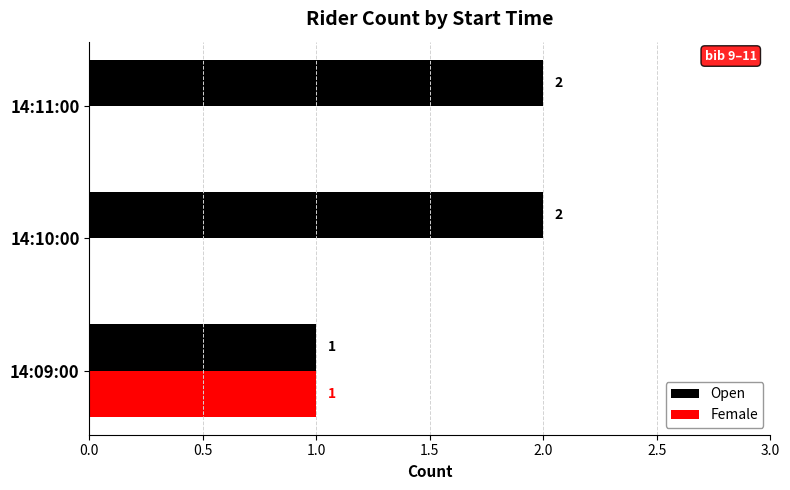

What is the average value of the Open series?

2